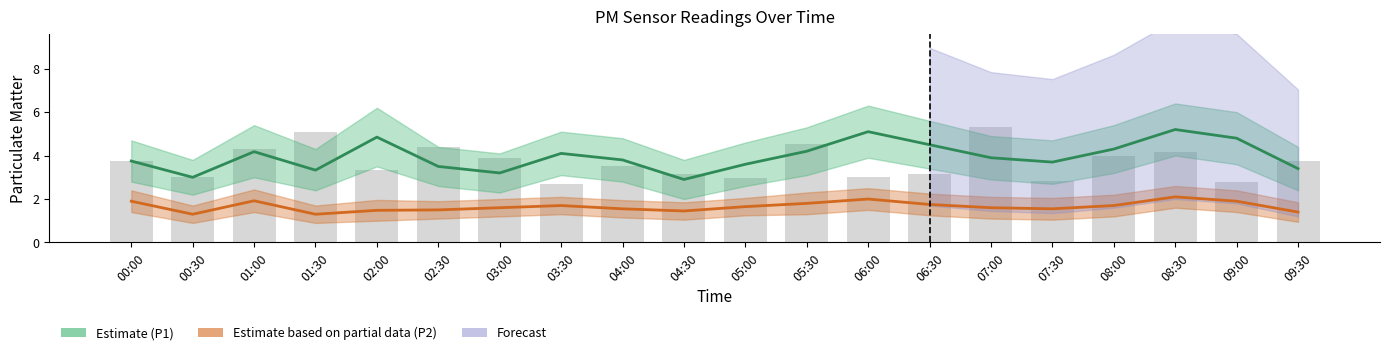

What is the greatest value displayed?

5.3